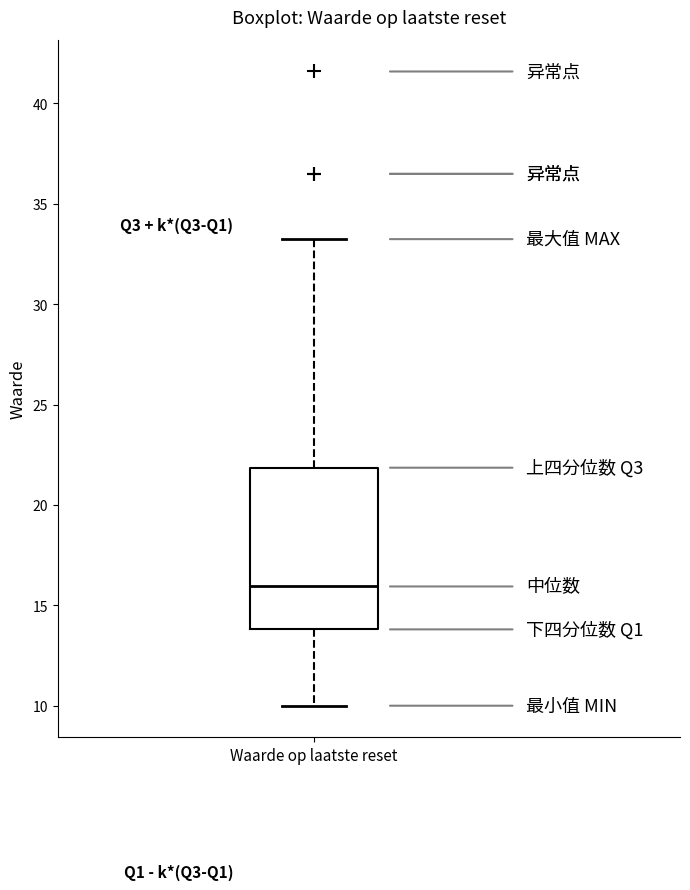

Read this box plot against the y-axis: the position of the median line, the range covered by the box, and the ends of both whiskers. The values are not printed on the chart, so give them approximately, as read against the axis.

median 16, box 14 to 22, whiskers 10 to 33